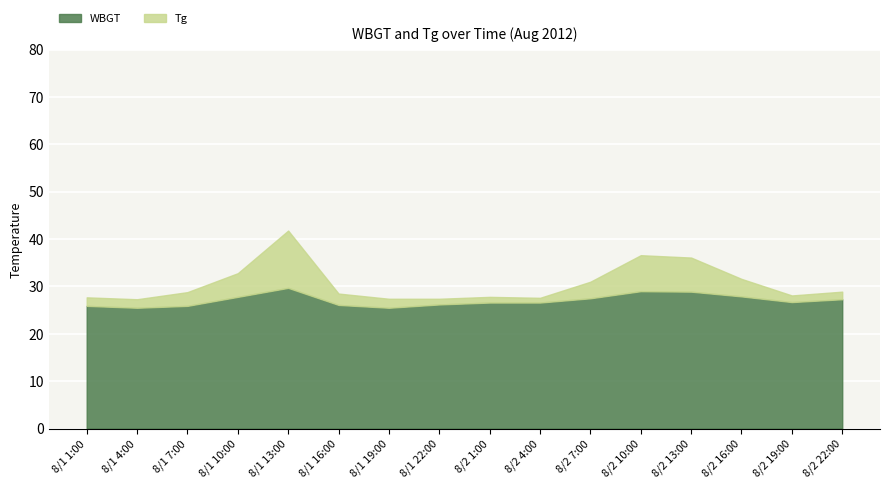

What is the total value across all series at 8/1 7:00?

28.8